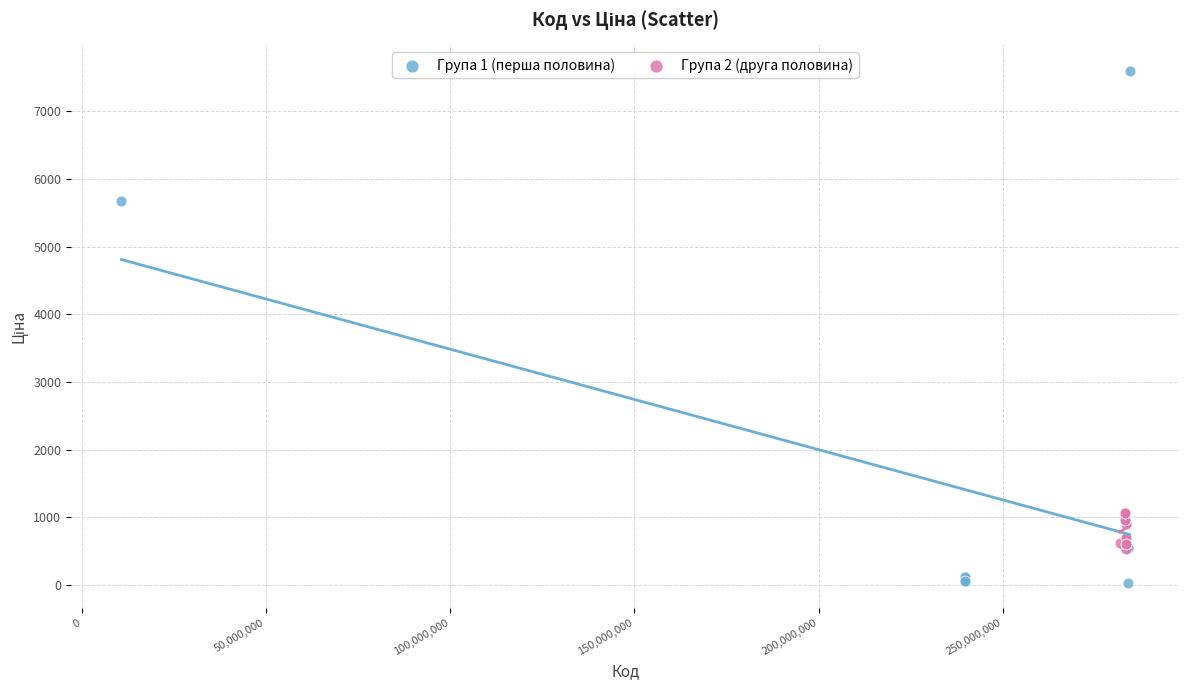

Which series contains the lowest Y value?

Група 1 (перша половина)